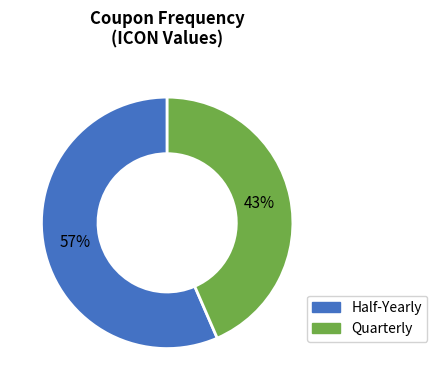

What percentage is the Quarterly slice, to the nearest percent?

43%